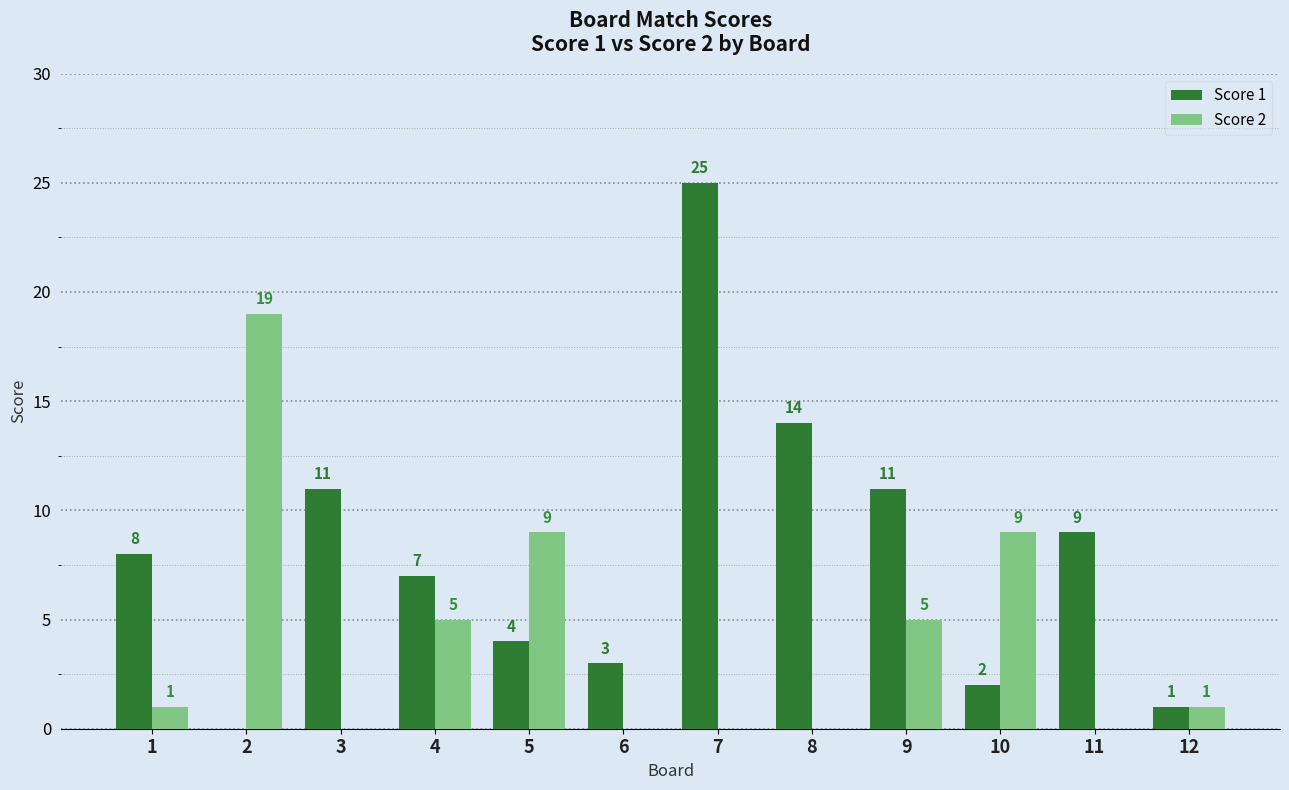

What is the sum of the Score 1 values at 10 and 7?

27